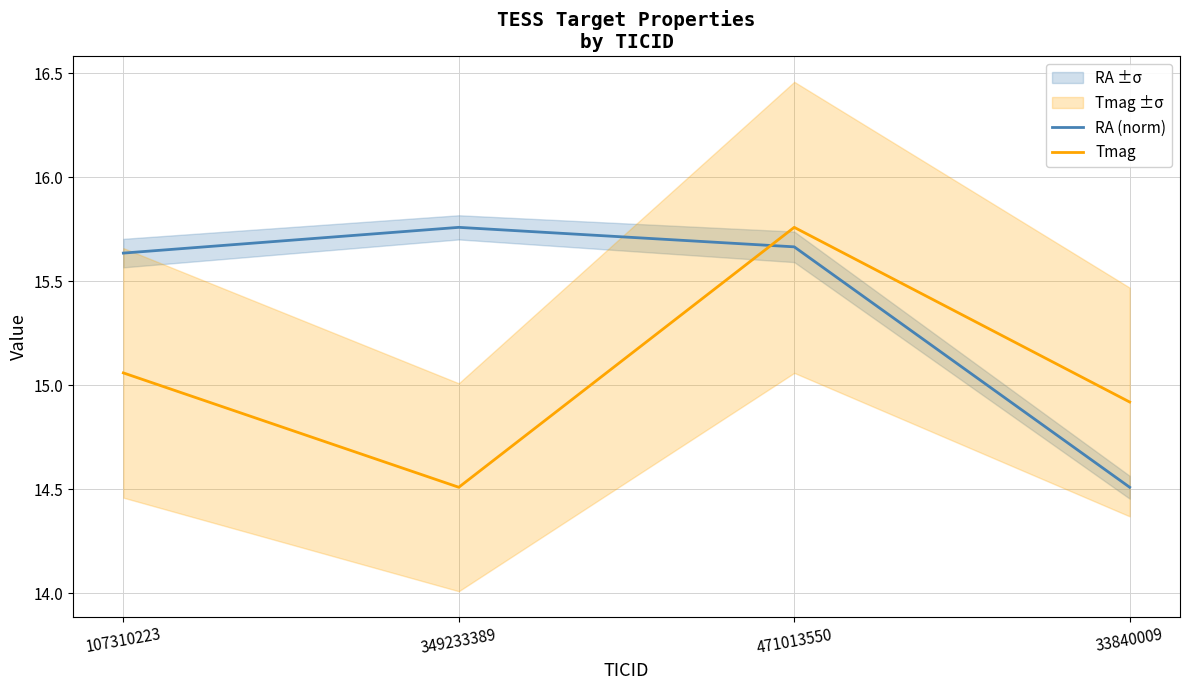

What is the difference between the second highest and minimum values in the Tmag series?

0.6